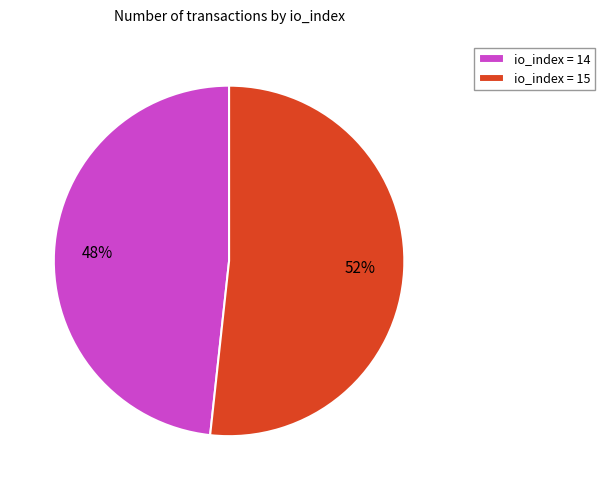

Which slice is the largest?

io_index = 15